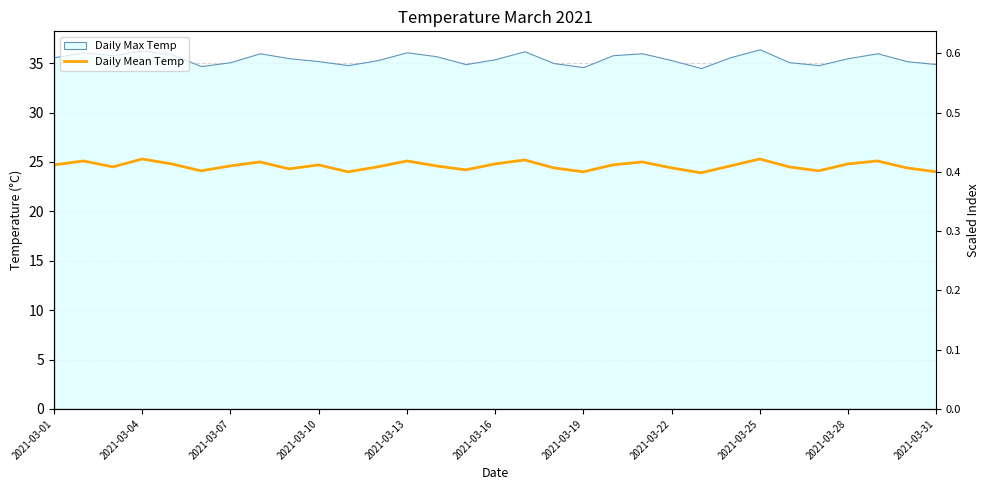

What is the difference between the values at 29 and 2021-03-13?

0.4